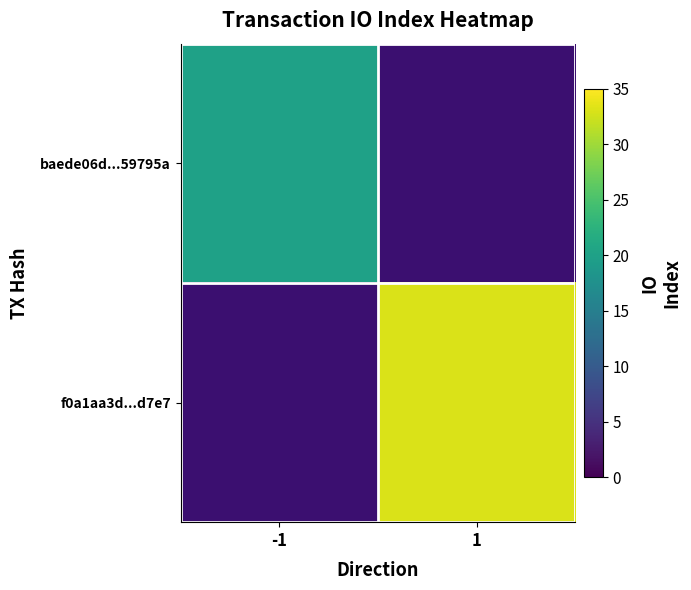

The baede06d...59795a series shows 8.3 at -1. True or false?

False